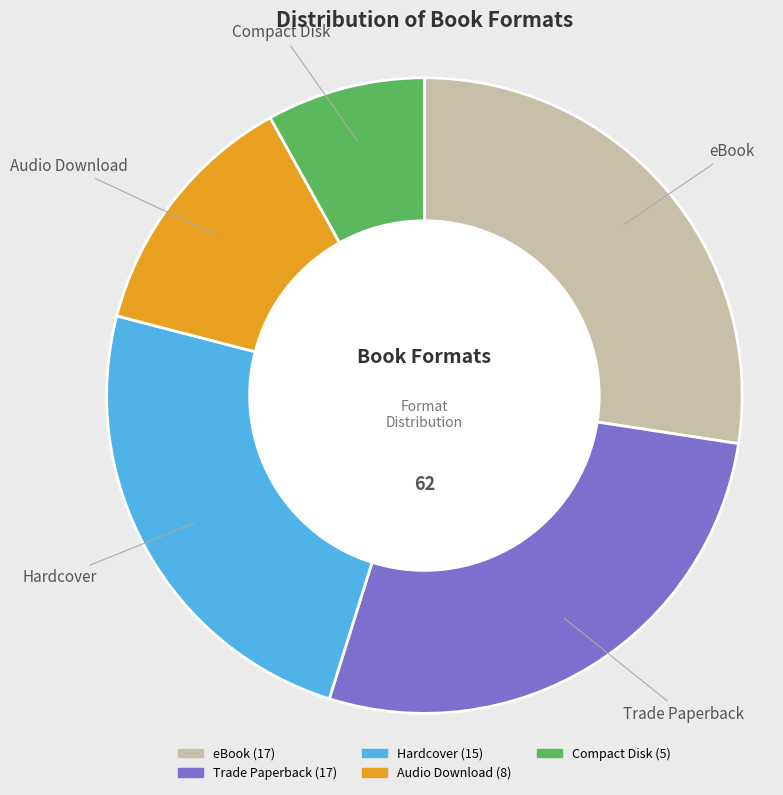

Is it true that Hardcover is 24% of the pie?

True